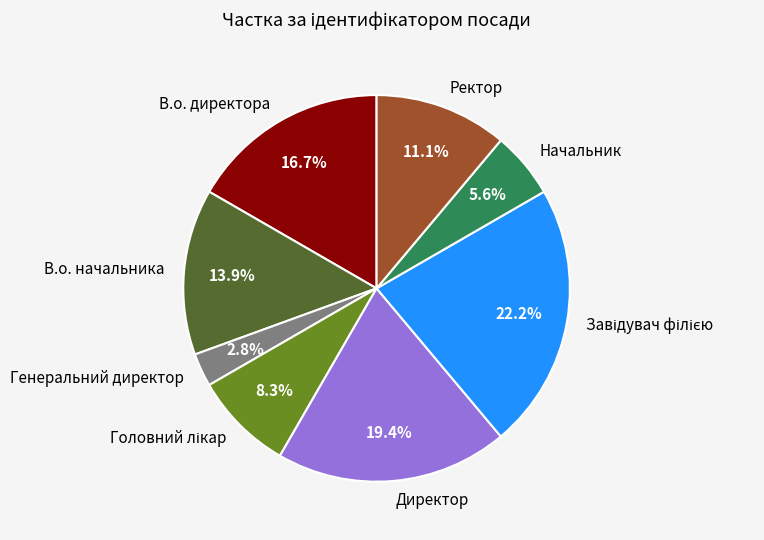

To the nearest percent, what is the average slice percentage?

12%